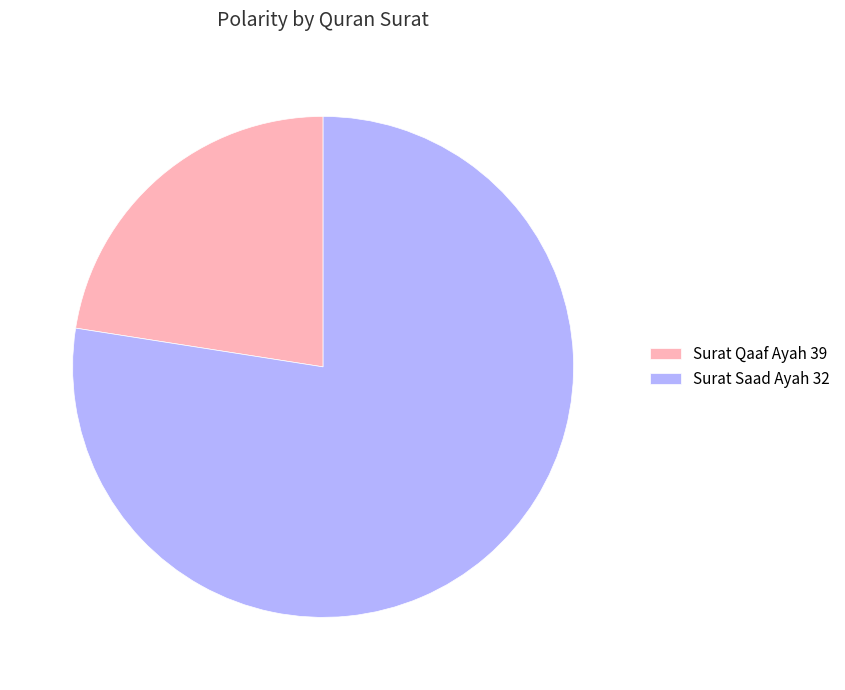

Rank the categories by value from lowest to highest.

Surat Qaaf Ayah 39, Surat Saad Ayah 32